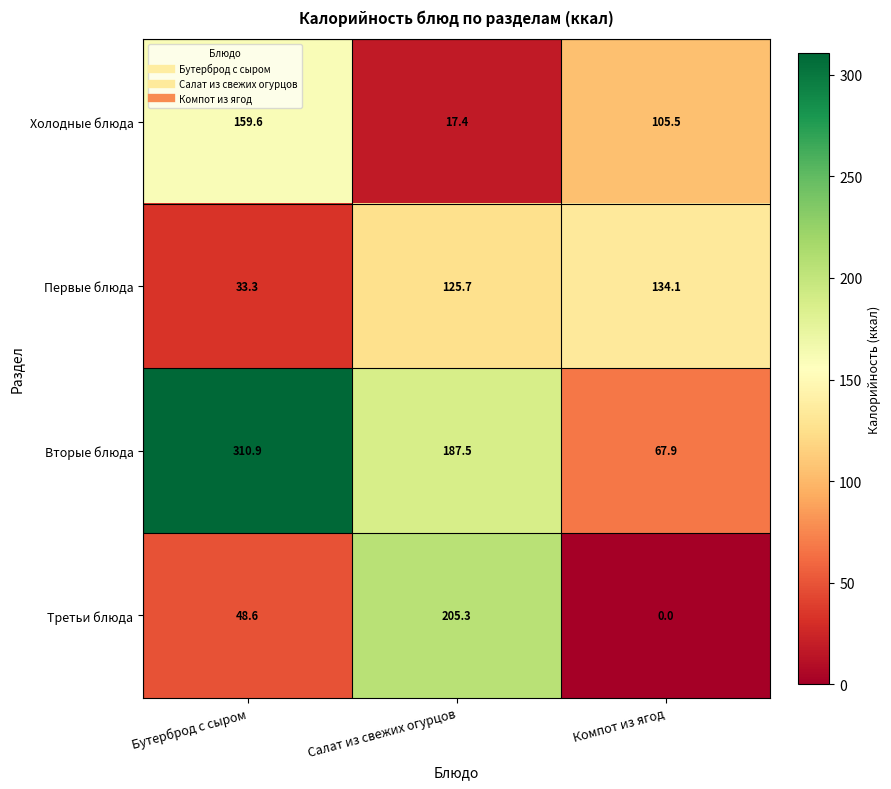

What is the spread (max minus min) of values at Салат из свежих огурцов?

187.9